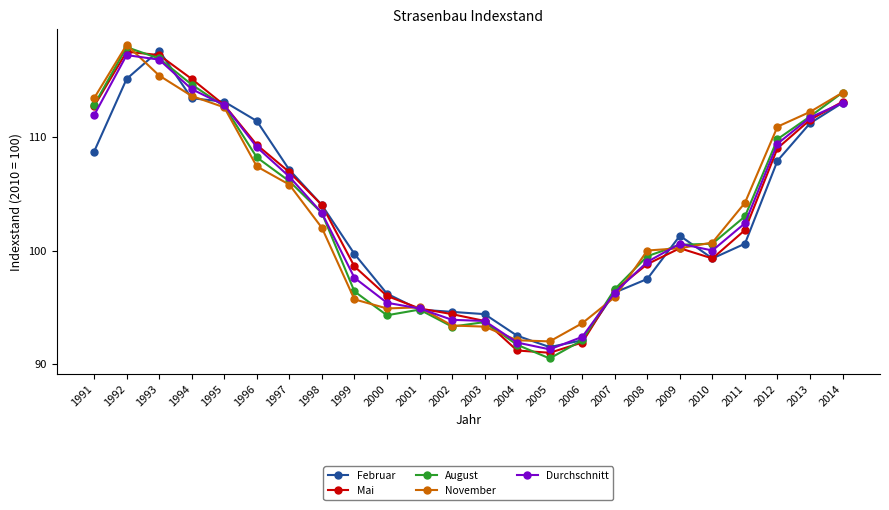

True or false: Mai has more than 0 points higher than both neighbors.

True